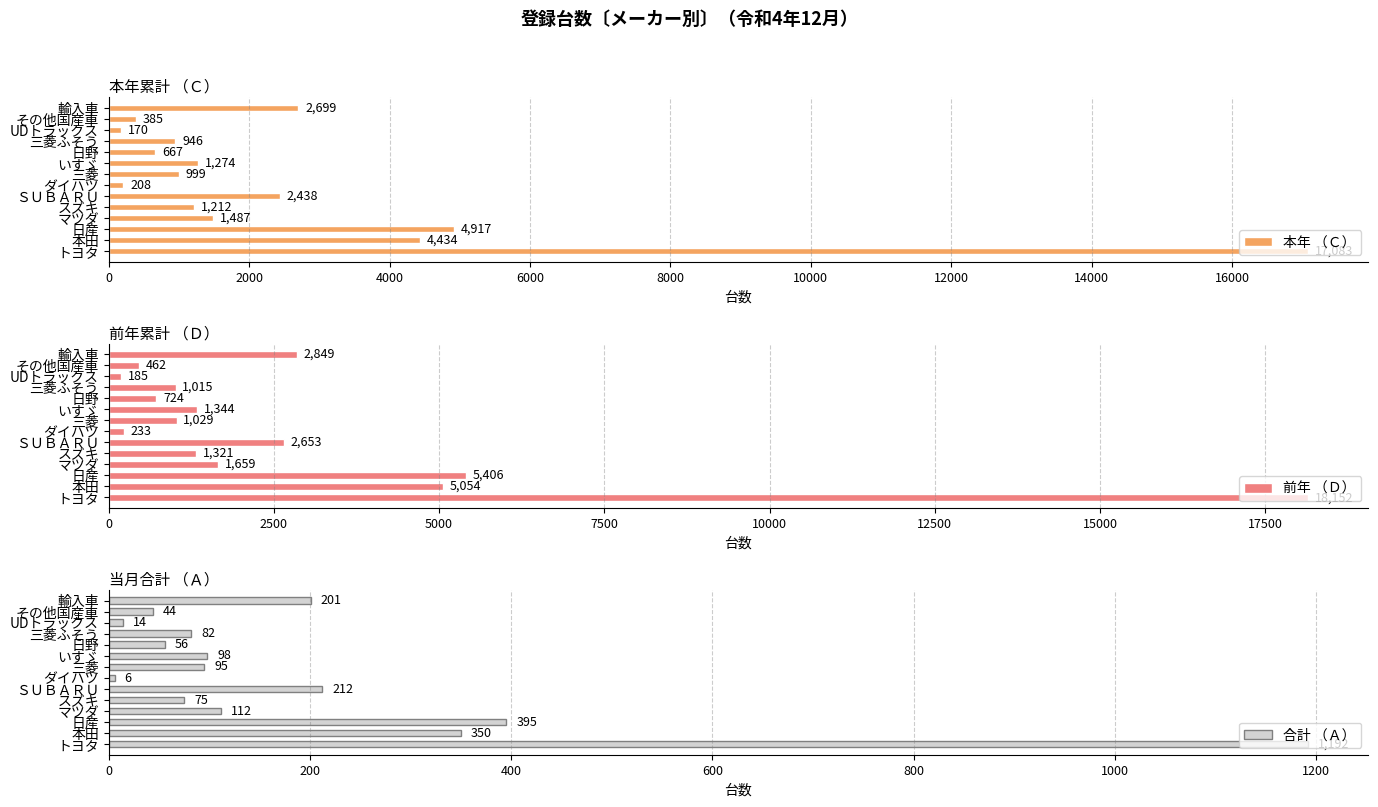

True or false: 本年 （Ｃ） has a value of 2361 at マツダ.

False